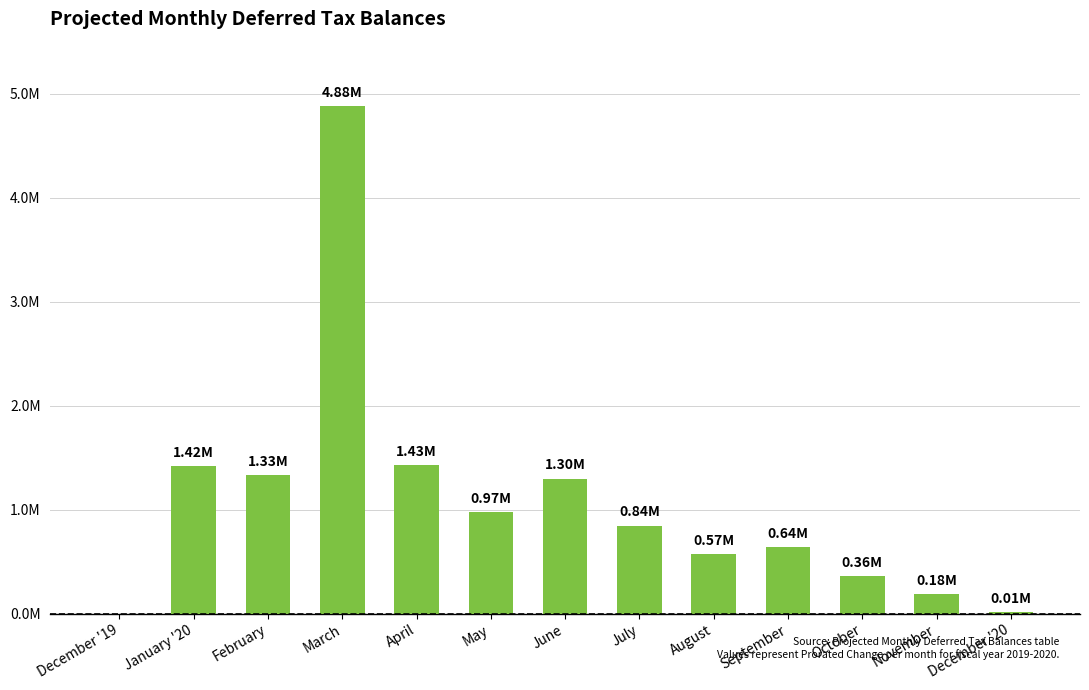

List the labels in order of value, largest first.

March, April, January '20, February, June, May, July, September, August, October, November, December '20, December '19